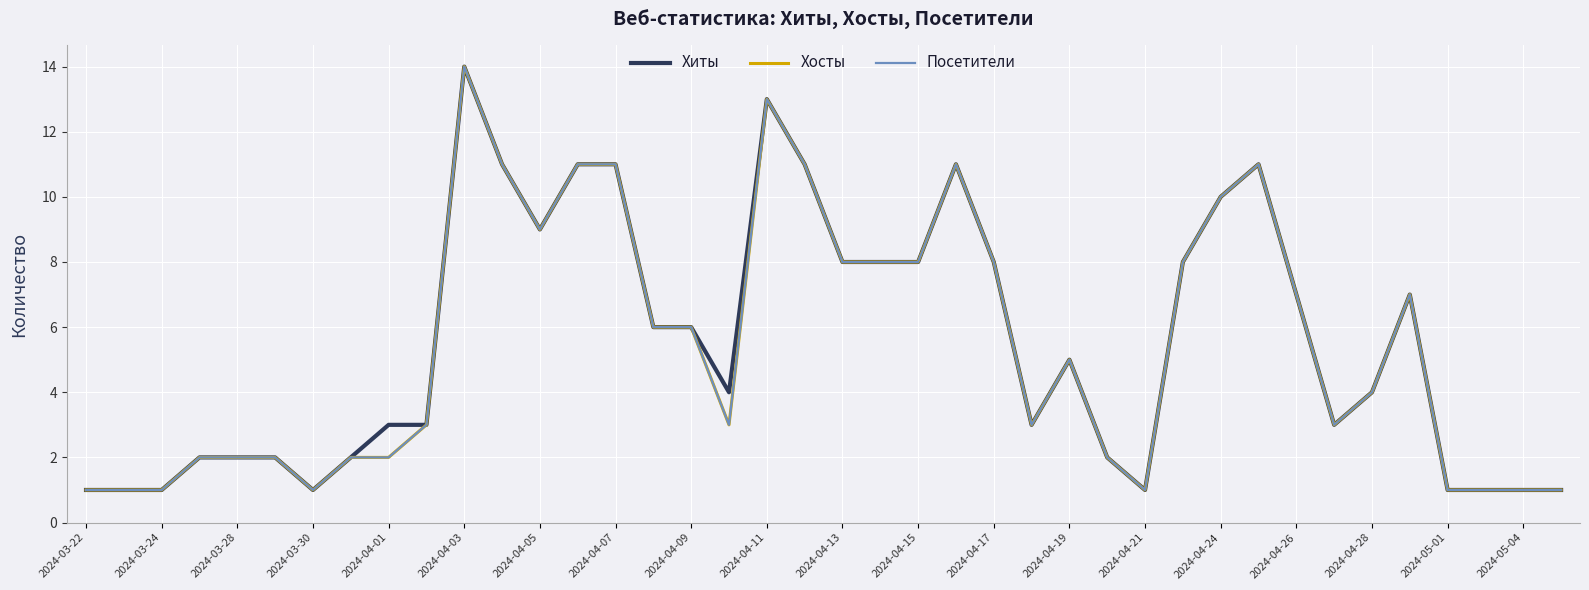

What is the value of the Посетители point at the 3rd from the left?

1